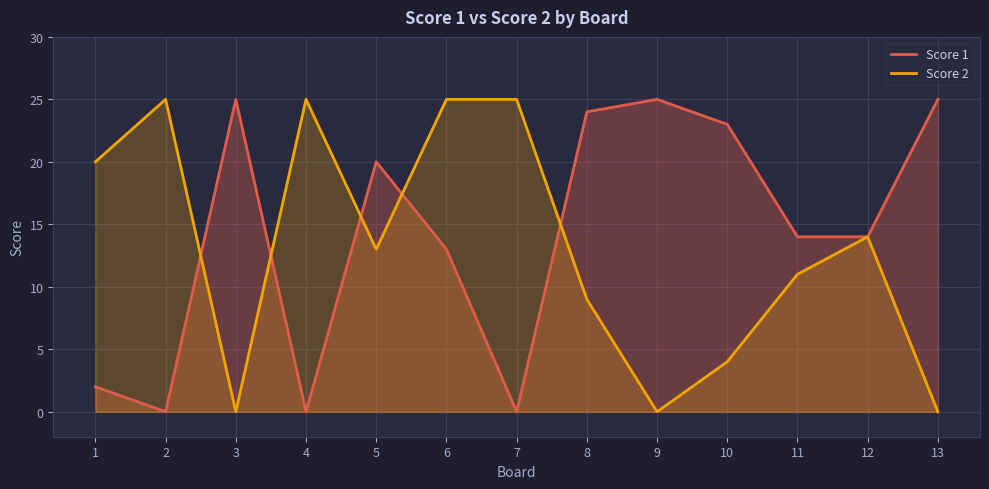

Where is the first local maximum for Score 2?

2